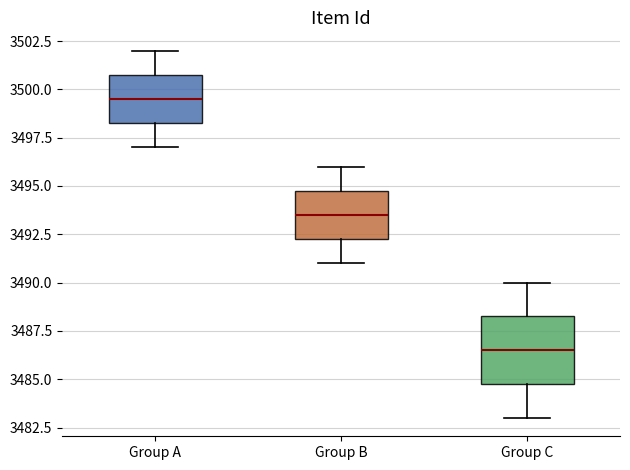

Reading left to right, transcribe this box plot: for each box, give where its median line is, the range the box spans, and where its two whiskers end, as read against the y-axis. The values are not printed on the chart, so give them approximately, as read against the axis.

Group A: median 3499.5, box 3498.5 to 3501.0, whiskers 3497.0 to 3502.0
Group B: median 3493.5, box 3492.5 to 3495.0, whiskers 3491.0 to 3496.0
Group C: median 3486.5, box 3485.0 to 3488.5, whiskers 3483.0 to 3490.0